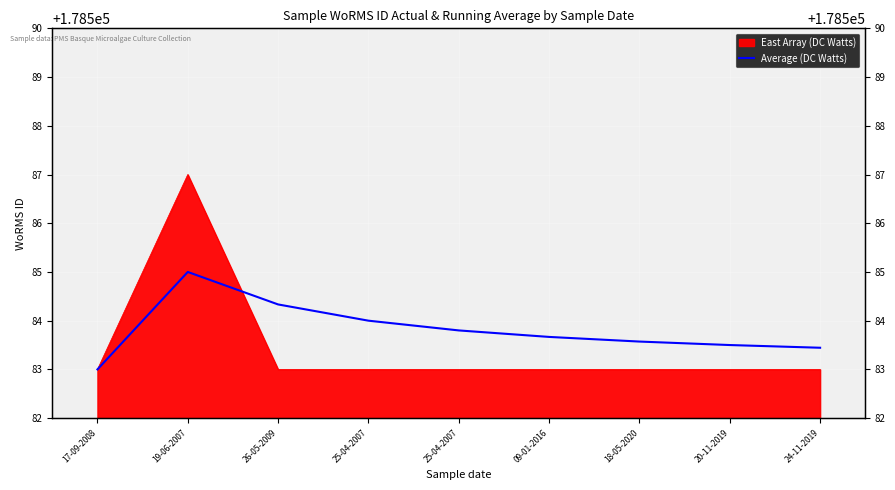

Which category has the lowest value across all series?

17-09-2008